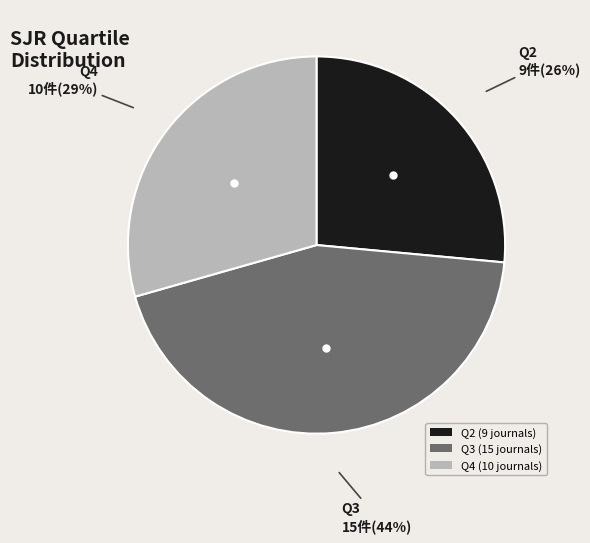

How many slices are in this pie chart?

3